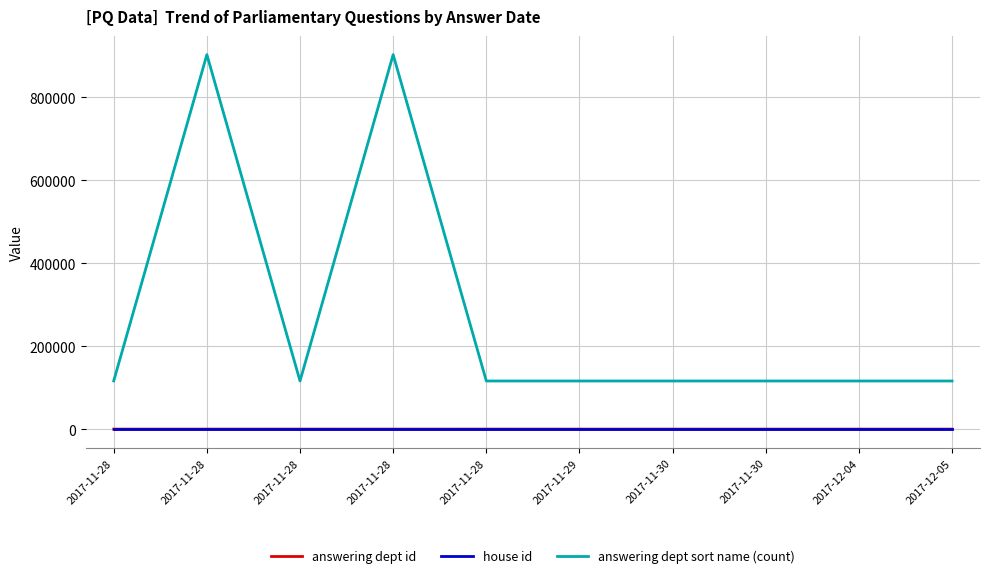

Which series has the largest total across all categories?

answering dept sort name (count)